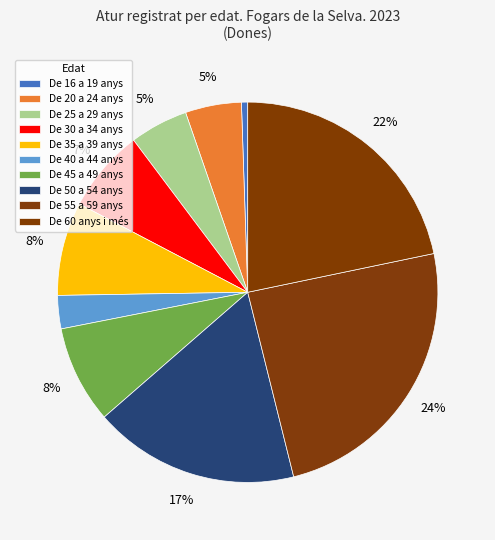

Is it true that De 55 a 59 anys is 24% of the pie?

True